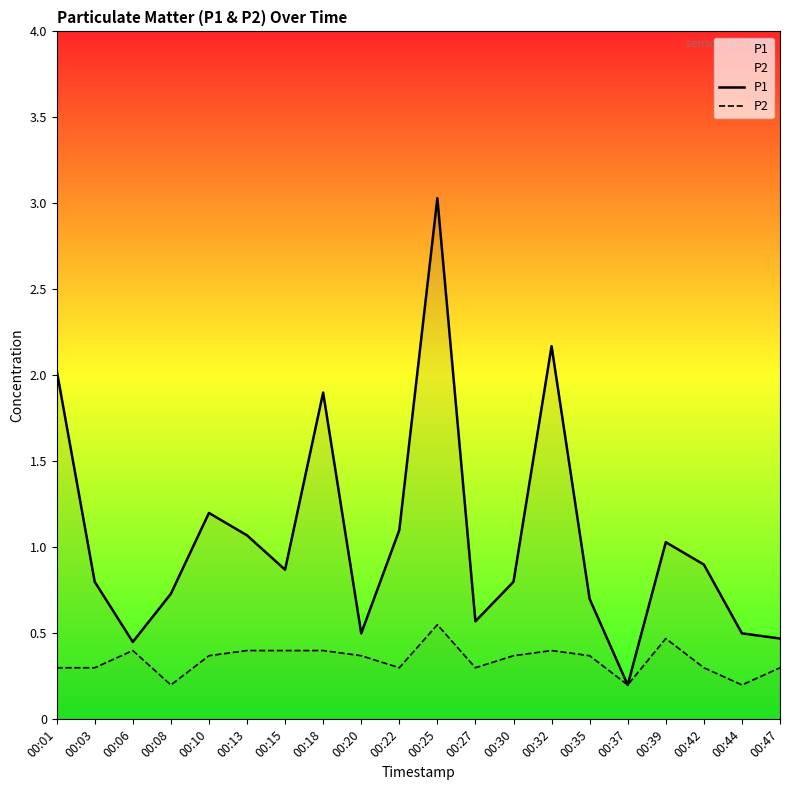

What is the sum of all P2 values?

6.9